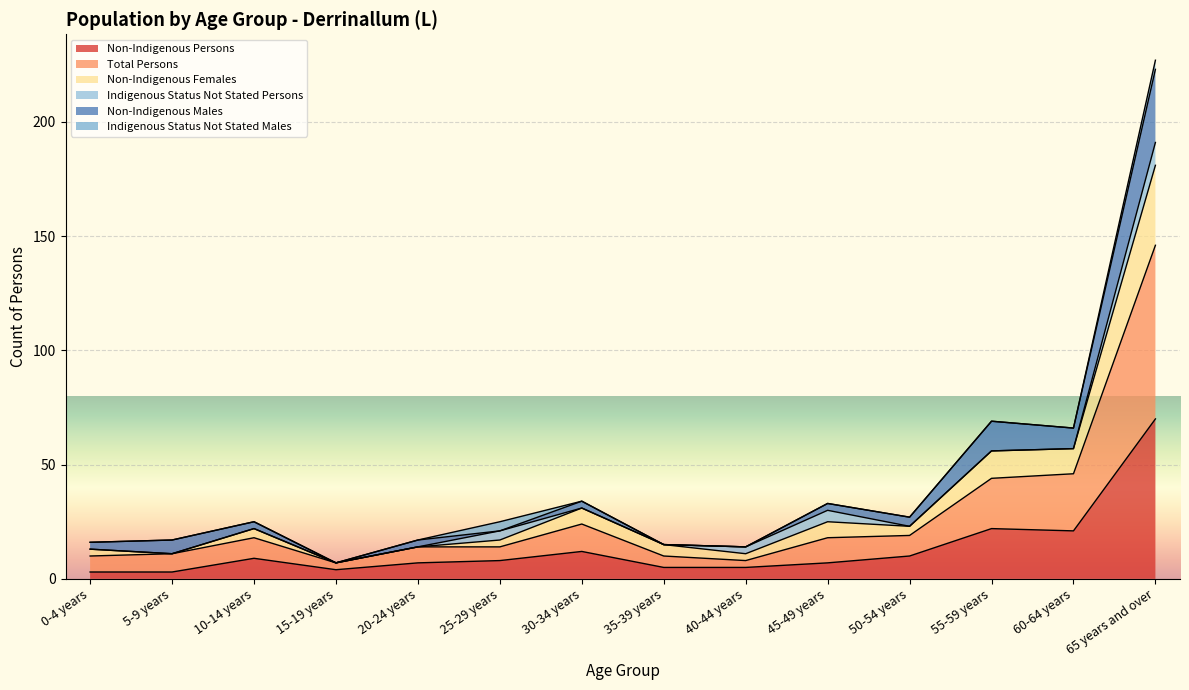

True or false: Non-Indigenous Females has more than 1 interior local peaks.

True